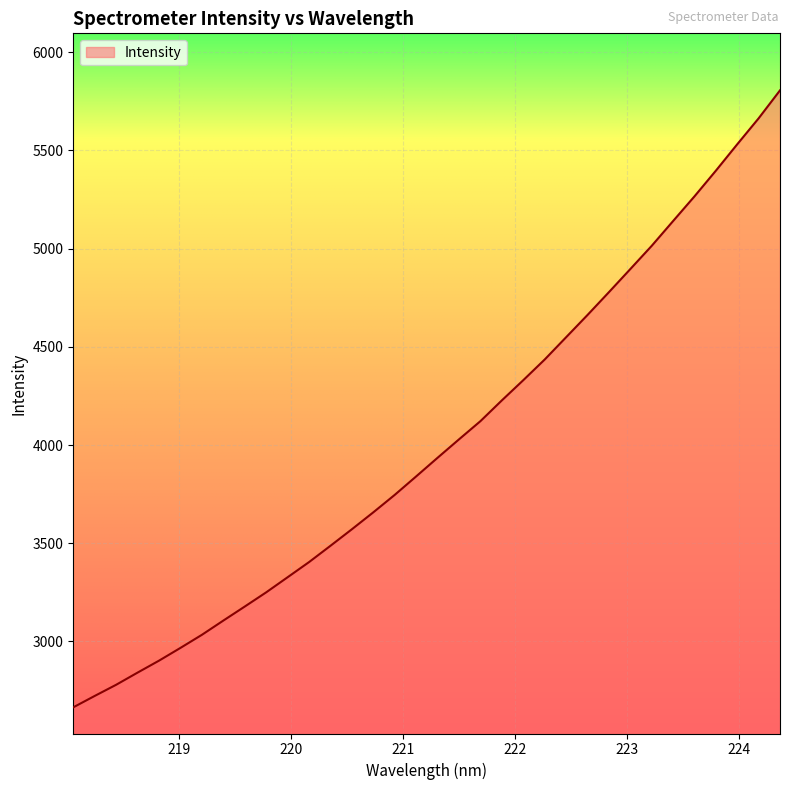

How many lines are shown in the chart?

1